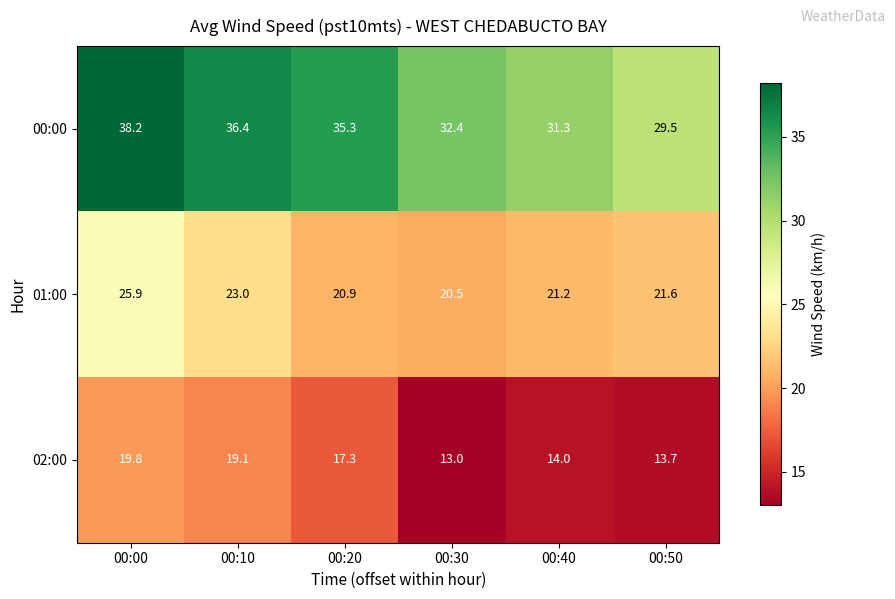

At which label is 01:00 closest to 23?

00:10